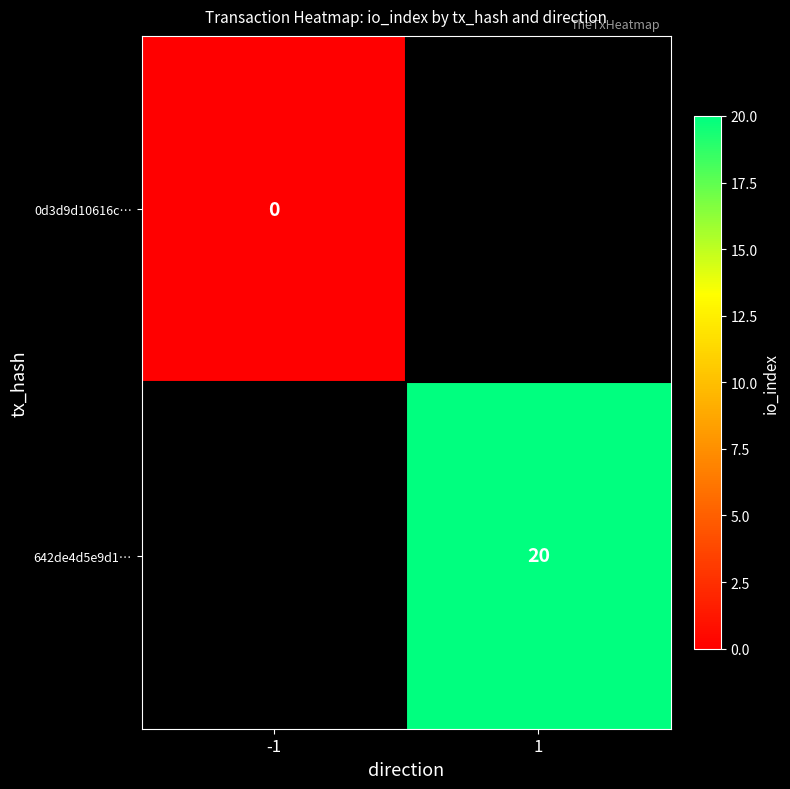

Rank the series by their average value, from highest to lowest.

0d3d9d10616c…, 642de4d5e9d1…